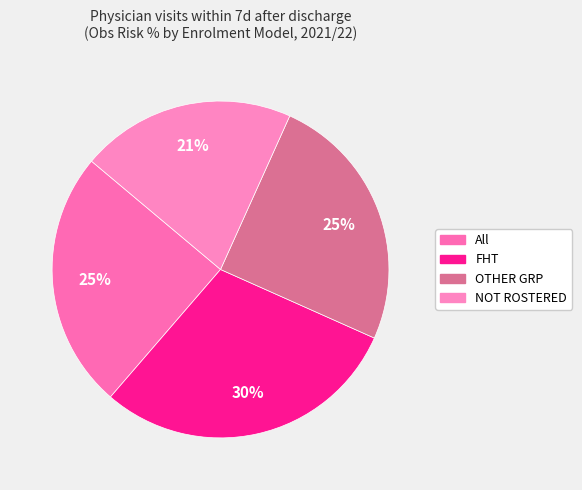

Count the number of slices in the pie.

4